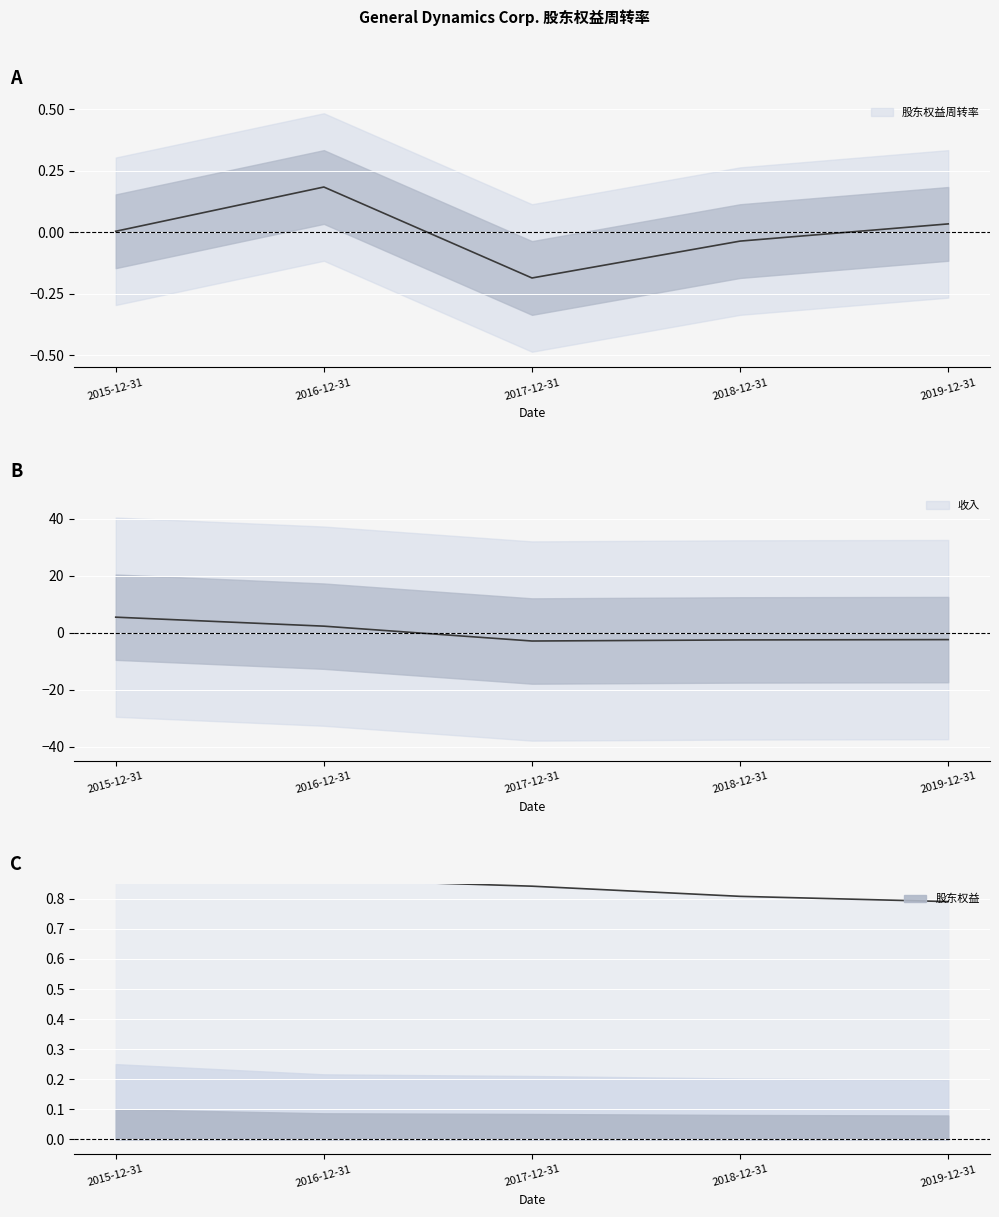

Rank the series at 2017-12-31 from highest to lowest value.

股东权益, 股东权益周转率, 收入